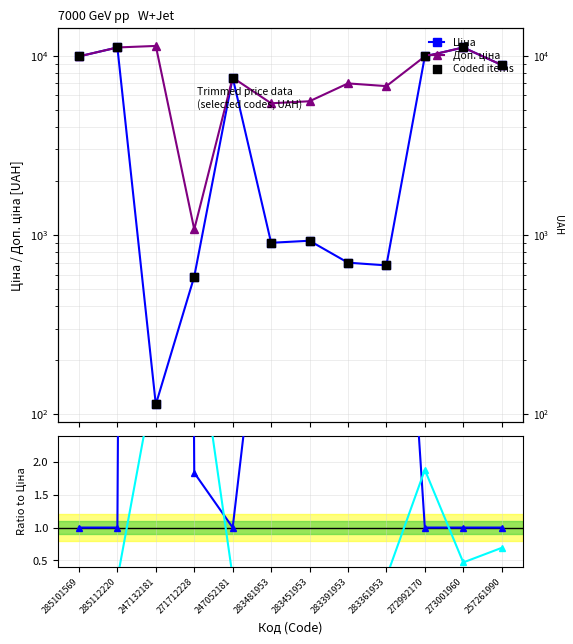

What are all the series names shown in the legend?

Ціна, Доп. ціна, Coded items, Доп./Ціна, Залишок/сер.